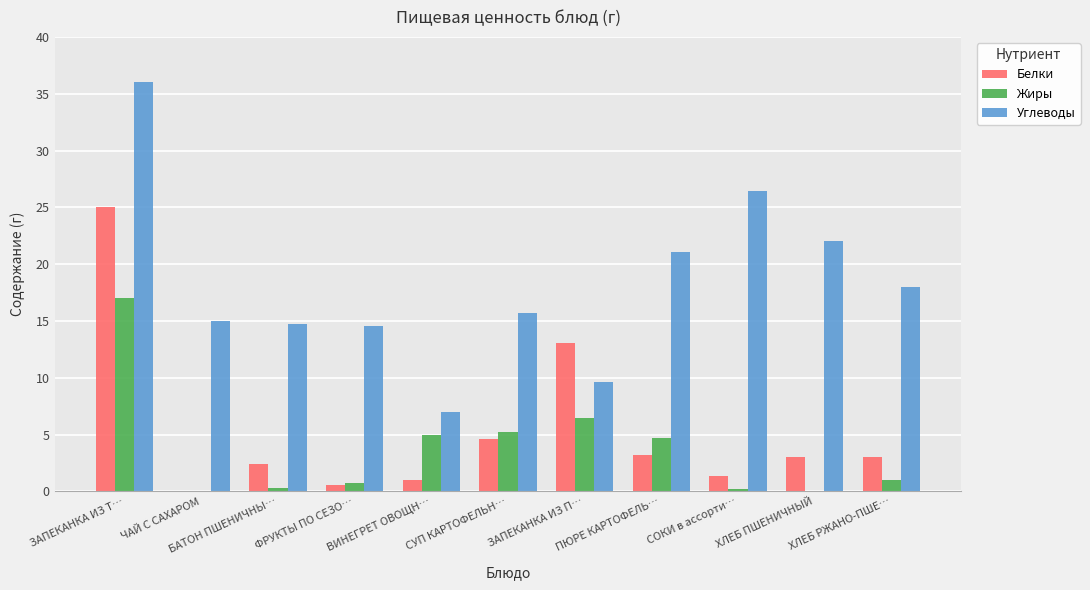

How many categories are shown in the chart?

11